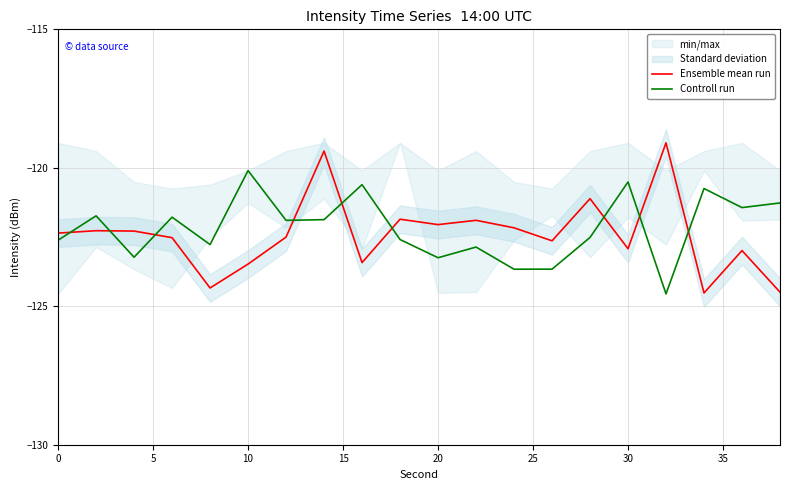

What is the maximum value for Ensemble mean run?

-119.1